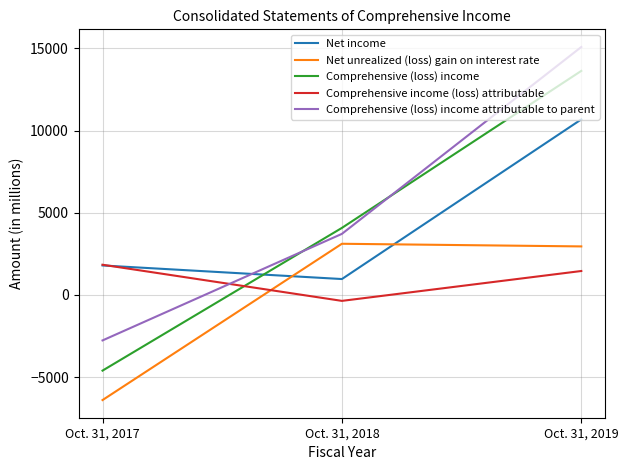

Rank the series by their maximum value, from highest to lowest.

Comprehensive (loss) income attributable to parent, Comprehensive (loss) income, Net income, Net unrealized (loss) gain on interest rate, Comprehensive income (loss) attributable